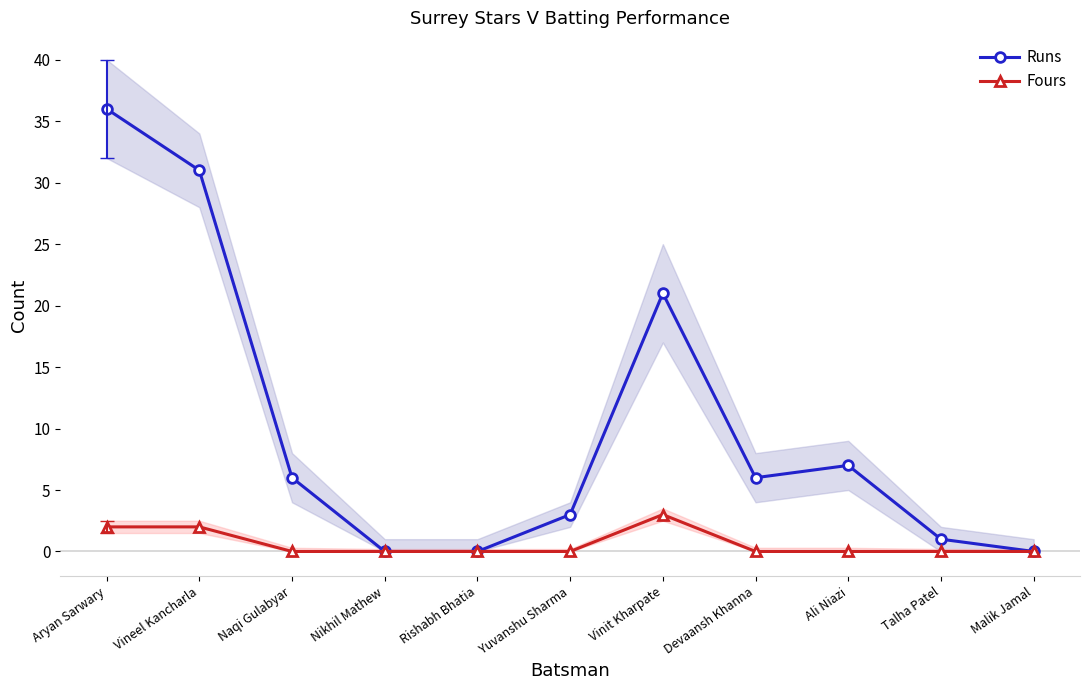

Which category has the highest value across all series?

Aryan Sarwary